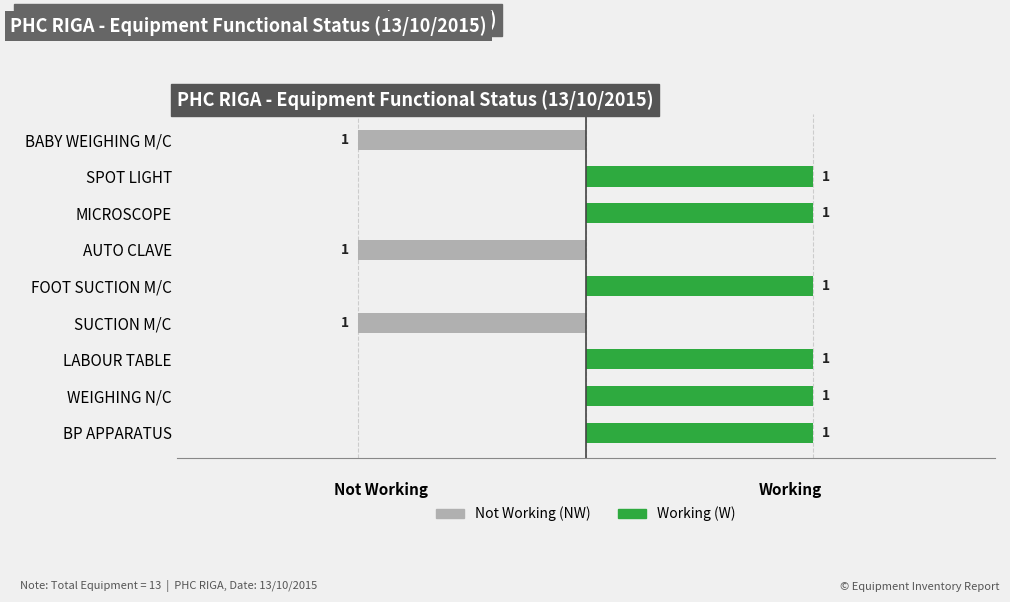

What is the value of the Not Working (NW) bar at the 9th from the left?

-1